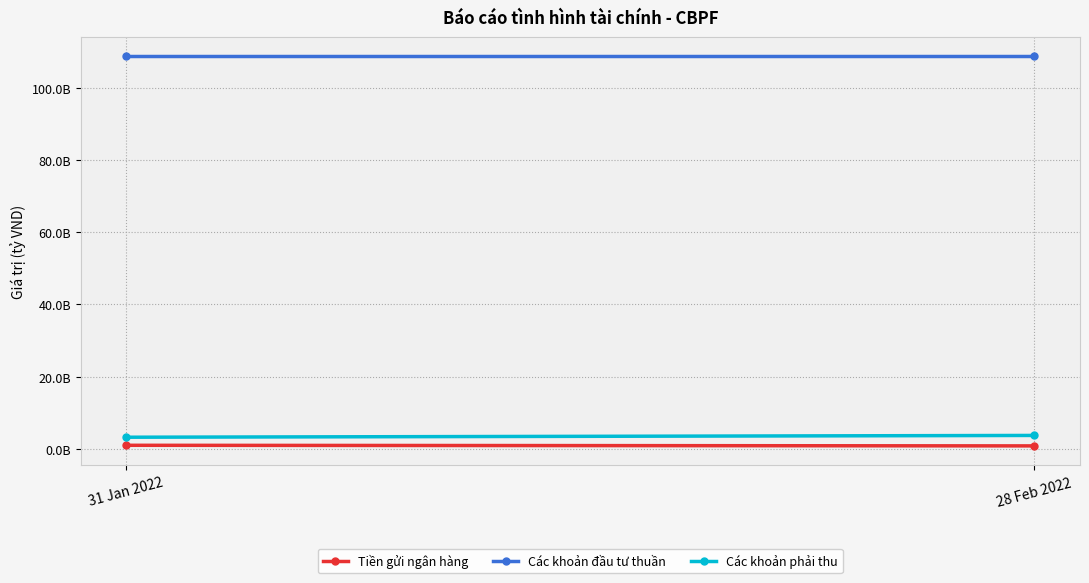

How many lines are shown in the chart?

3